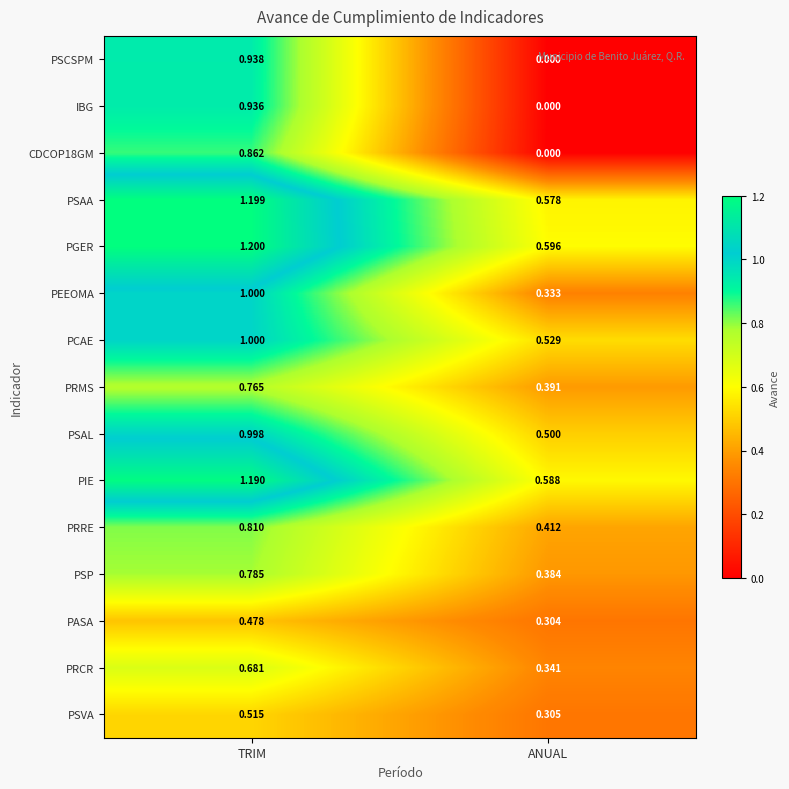

Which series has the widest spread of values?

PSCSPM